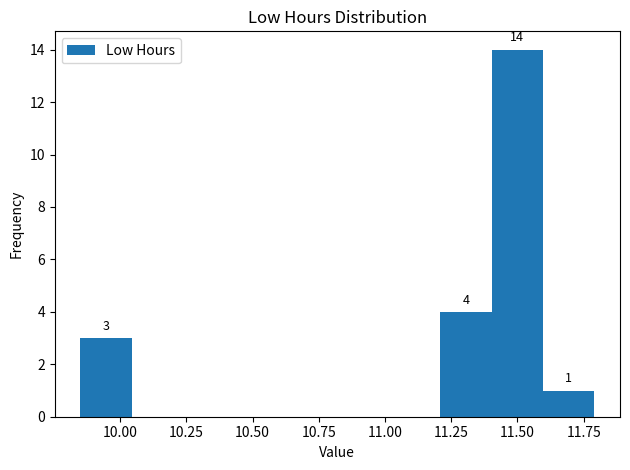

Around what value on the x-axis is the tallest bar? Give the approximate position of its centre, as read against the axis.

11.50